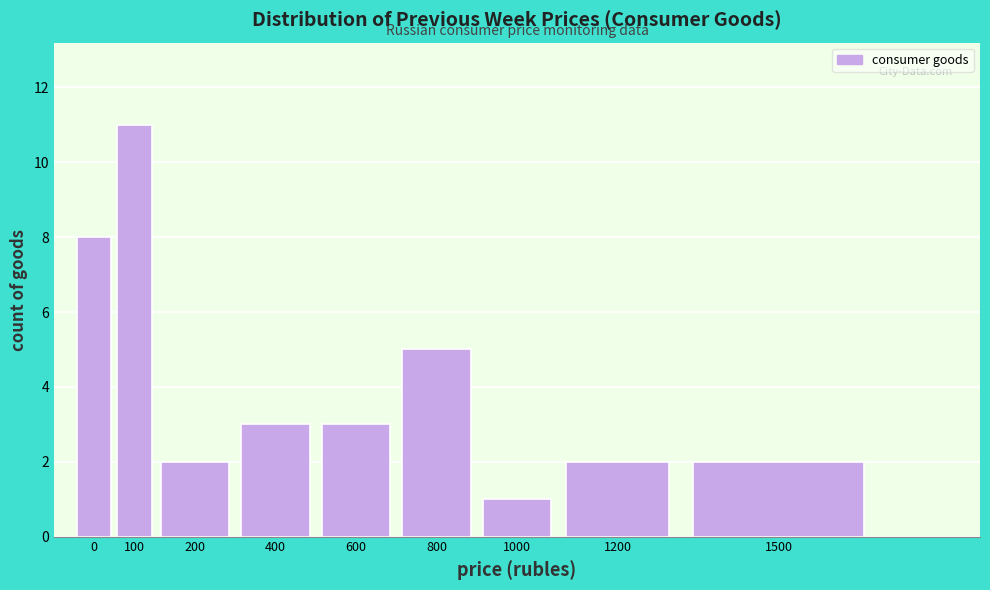

Reading right to left, extract all data points from this chart.

2	2	1	5	3	3	2	11	8